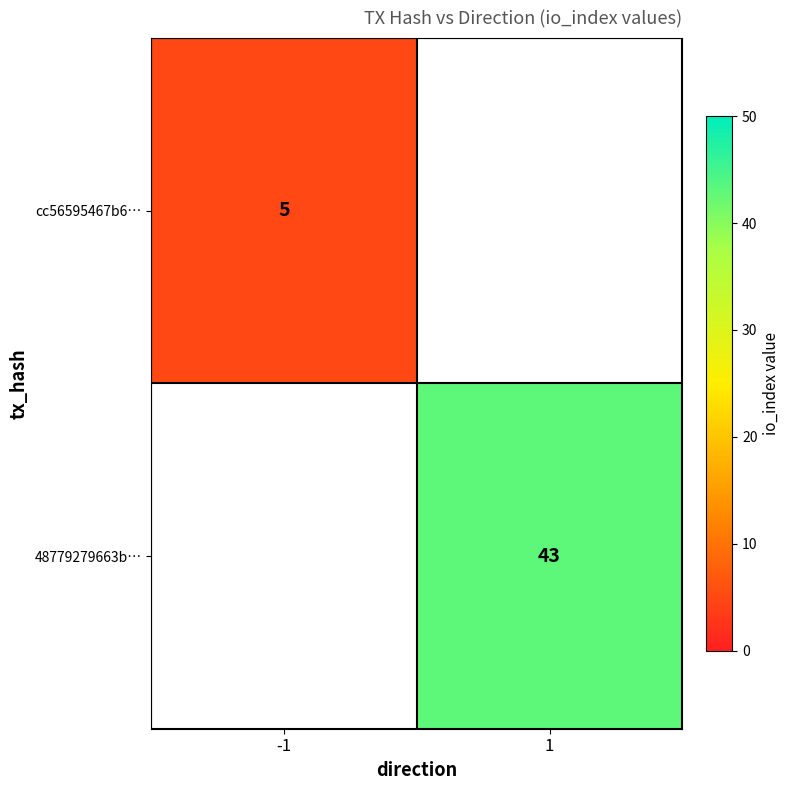

The value of 48779279663b… at 1 is 43. True or false?

True